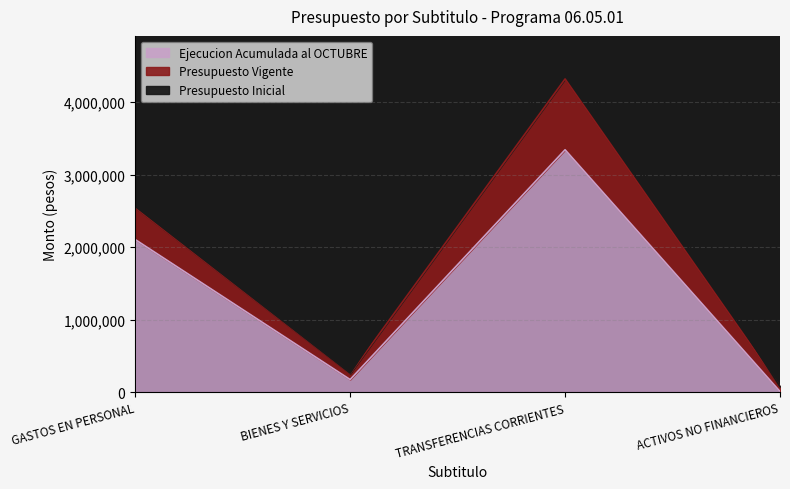

What is the sum of the Presupuesto Inicial values at BIENES Y SERVICIOS and GASTOS EN PERSONAL?

2828826